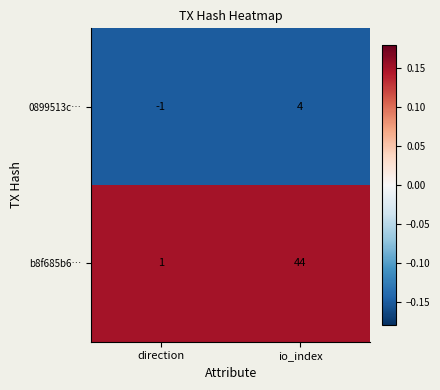

What is the spread (max minus min) of values at io_index?

40